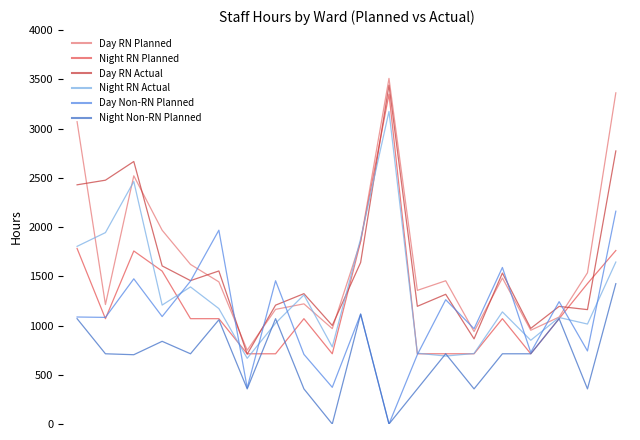

True or false: Night Non-RN Planned and Day RN Actual intersect in this chart.

False